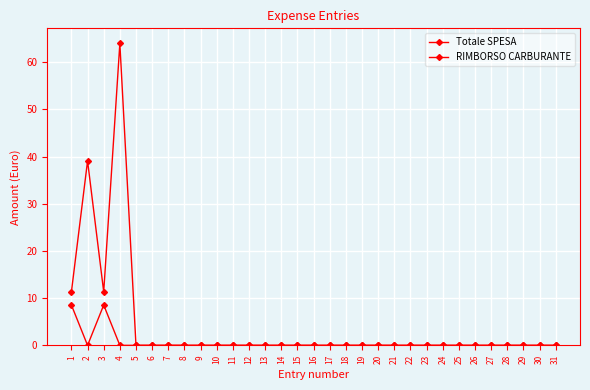

True or false: Totale SPESA and RIMBORSO CARBURANTE cross at least once.

False